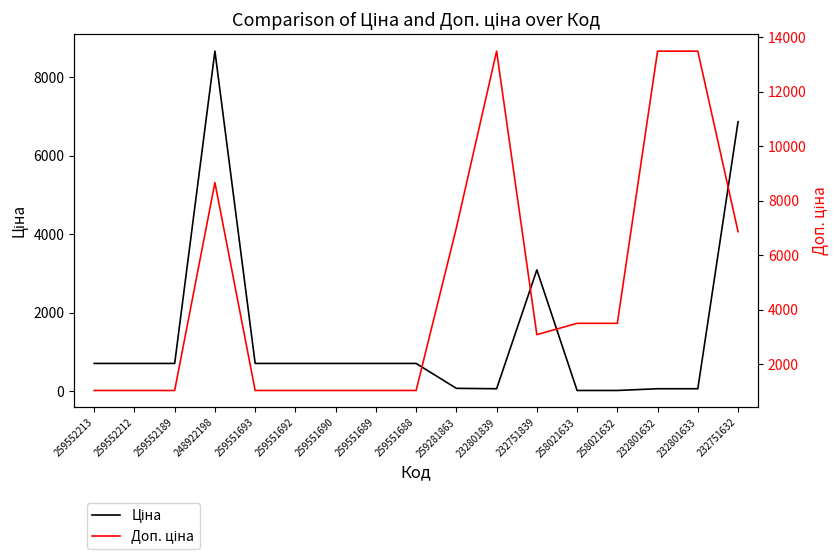

At 259551689, list the series in order from smallest to largest.

Ціна, Доп. ціна